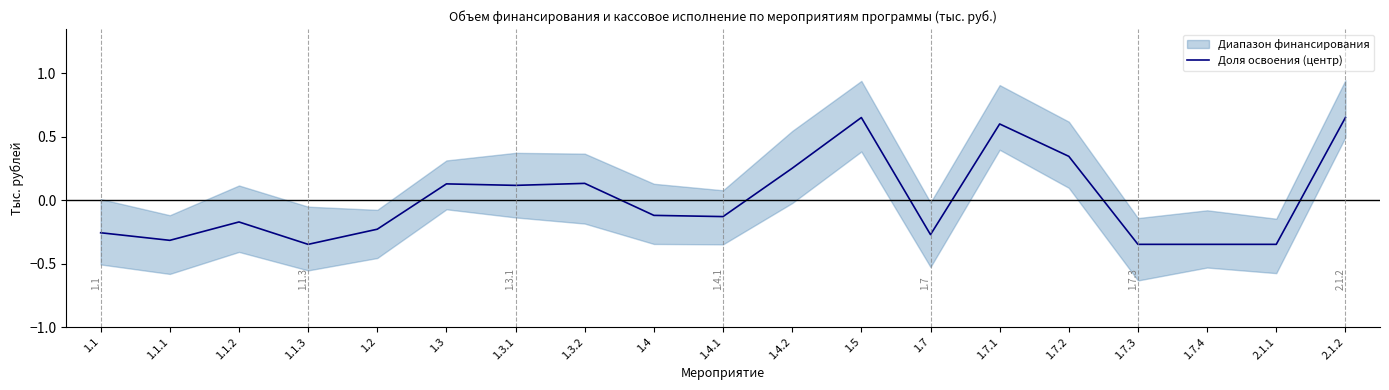

Reading left to right, what are all the values shown in this chart?

-0.3	-0.3	-0.2	-0.3	-0.2	0.1	0.1	0.1	-0.1	-0.1	0.3	0.7	-0.3	0.6	0.3	-0.3	-0.3	-0.3	0.7